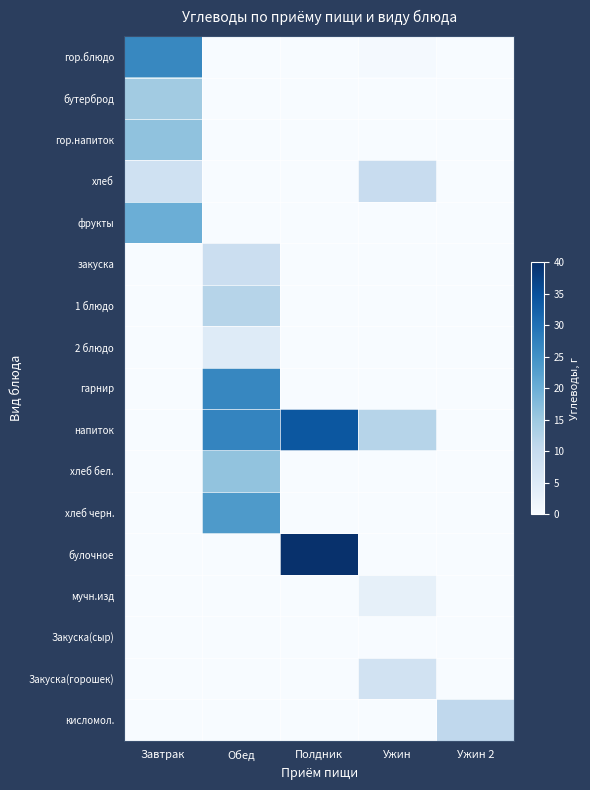

Reading left to right, list all the values displayed in this chart.

гор.блюдо: Завтрак=26.5	Обед=0.0	Полдник=0.0	Ужин=0.5	Ужин 2=0.0
бутерброд: Завтрак=14.5	Обед=0.0	Полдник=0.0	Ужин=0.0	Ужин 2=0.0
гор.напиток: Завтрак=16.4	Обед=0.0	Полдник=0.0	Ужин=0.0	Ужин 2=0.0
хлеб: Завтрак=8.1	Обед=0.0	Полдник=0.0	Ужин=9.4	Ужин 2=0.0
фрукты: Завтрак=19.9	Обед=0.0	Полдник=0.0	Ужин=0.0	Ужин 2=0.0
закуска: Завтрак=0.0	Обед=8.8	Полдник=0.0	Ужин=0.0	Ужин 2=0.0
1 блюдо: Завтрак=0.0	Обед=12.0	Полдник=0.0	Ужин=0.0	Ужин 2=0.0
2 блюдо: Завтрак=0.0	Обед=4.9	Полдник=0.0	Ужин=0.0	Ужин 2=0.0
гарнир: Завтрак=0.0	Обед=26.7	Полдник=0.0	Ужин=0.0	Ужин 2=0.0
напиток: Завтрак=0.0	Обед=27.0	Полдник=34.0	Ужин=12.0	Ужин 2=0.0
хлеб бел.: Завтрак=0.0	Обед=16.2	Полдник=0.0	Ужин=0.0	Ужин 2=0.0
хлеб черн.: Завтрак=0.0	Обед=23.5	Полдник=0.0	Ужин=0.0	Ужин 2=0.0
булочное: Завтрак=0.0	Обед=0.0	Полдник=39.7	Ужин=0.0	Ужин 2=0.0
мучн.изд: Завтрак=0.0	Обед=0.0	Полдник=0.0	Ужин=3.4	Ужин 2=0.0
Закуска(сыр): Завтрак=0.0	Обед=0.0	Полдник=0.0	Ужин=0.0	Ужин 2=0.0
Закуска(горошек): Завтрак=0.0	Обед=0.0	Полдник=0.0	Ужин=7.5	Ужин 2=0.0
кисломол.: Завтрак=0.0	Обед=0.0	Полдник=0.0	Ужин=0.0	Ужин 2=10.7